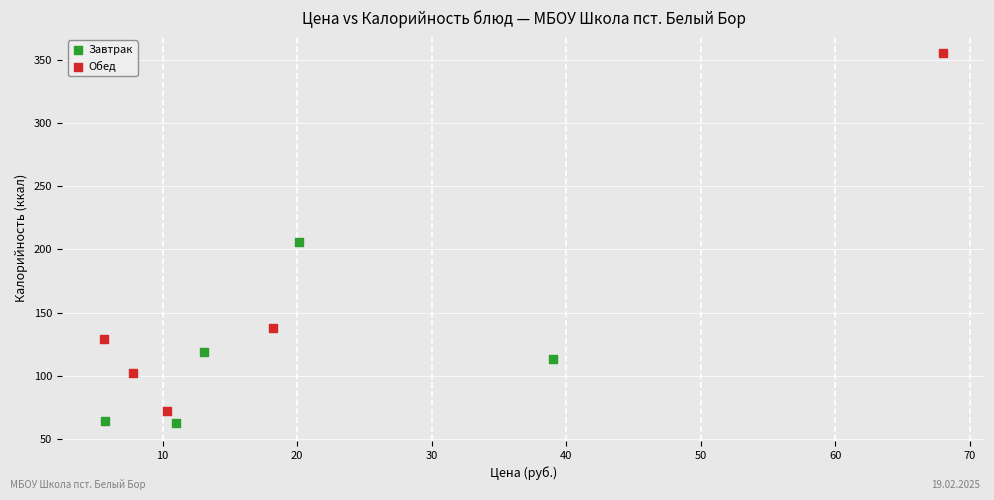

What are all the series names shown in the legend?

Завтрак, Обед